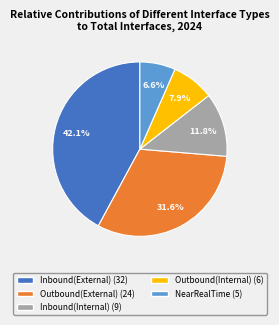

Combined, what portion of the pie is Outbound(Internal) and NearRealTime?

14.5%